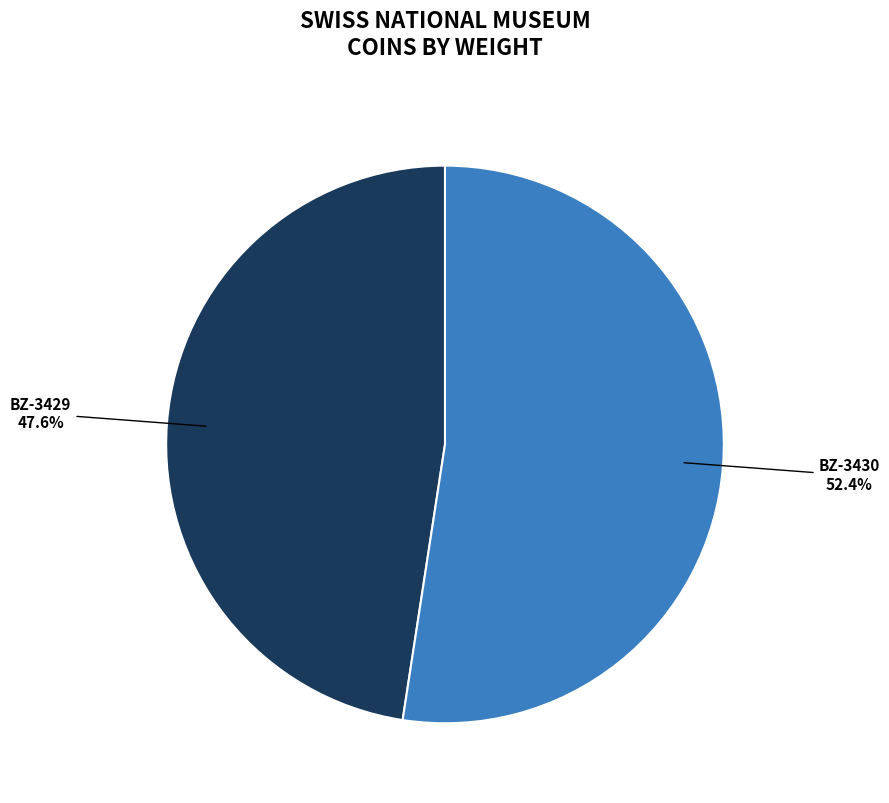

Rank the categories by value from highest to lowest.

BZ-3430, BZ-3429